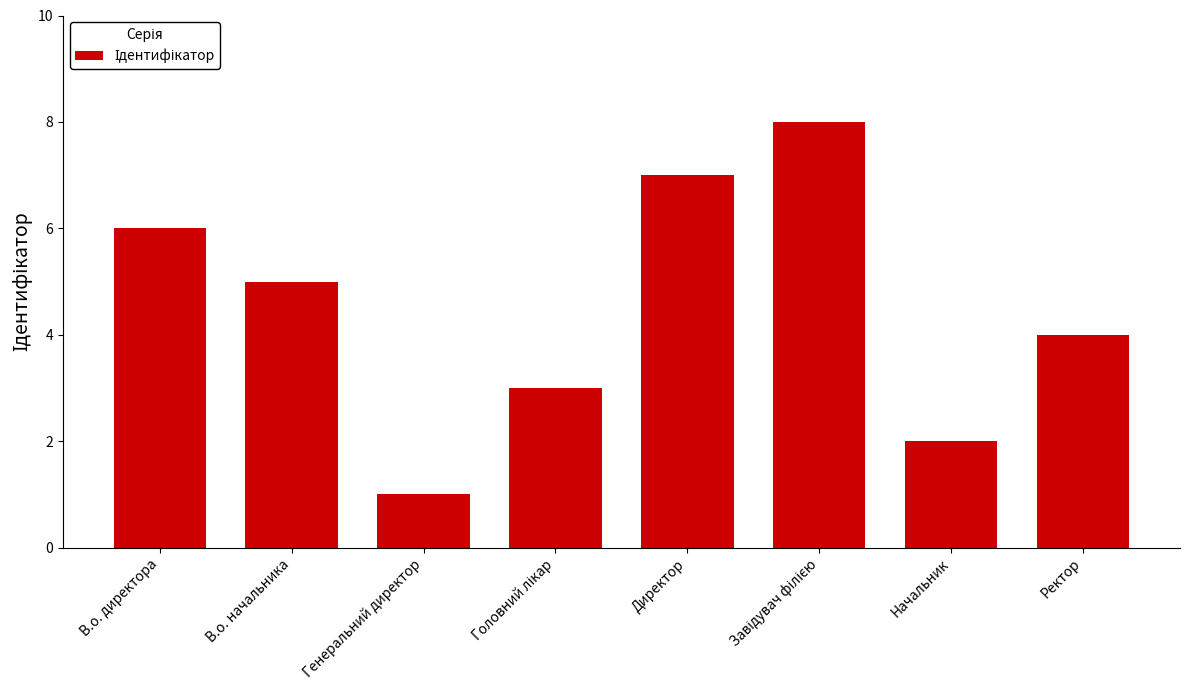

What is the difference between the maximum and minimum values?

7